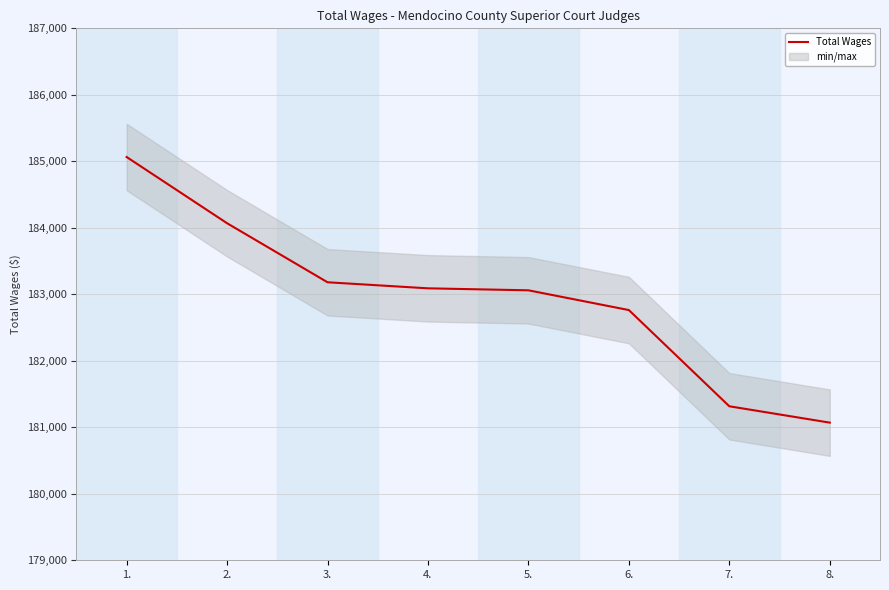

Which has a higher value, 4. or 5.?

4.